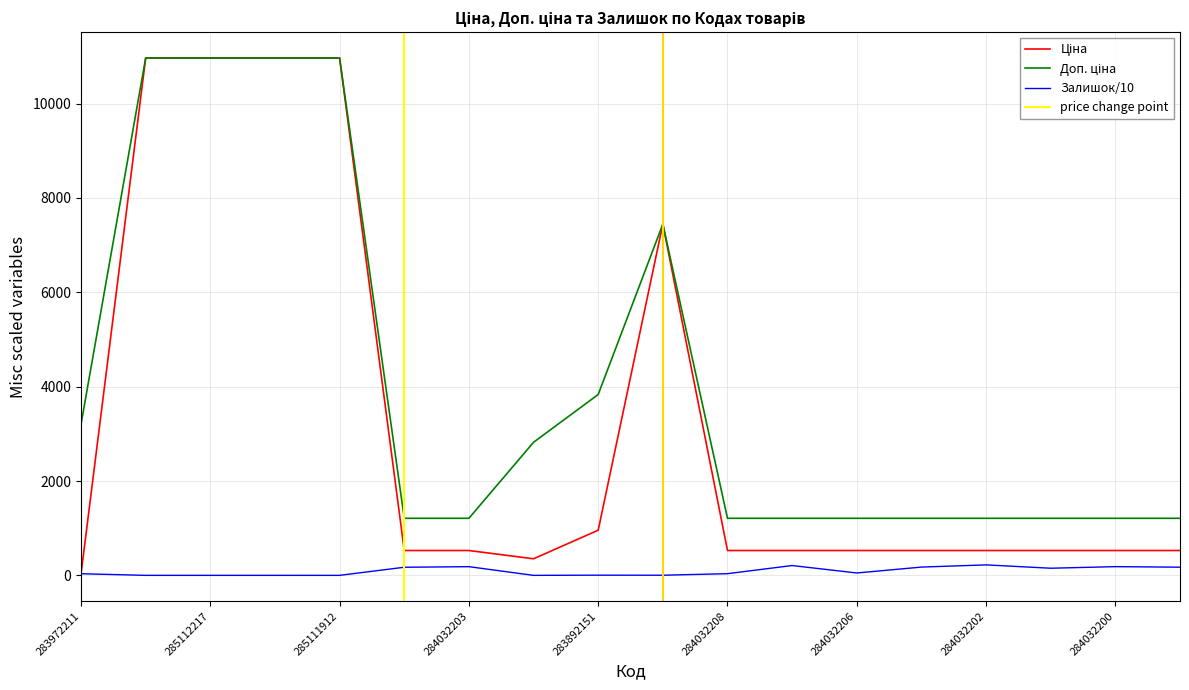

How many interior local peaks does the Доп. ціна series have?

1